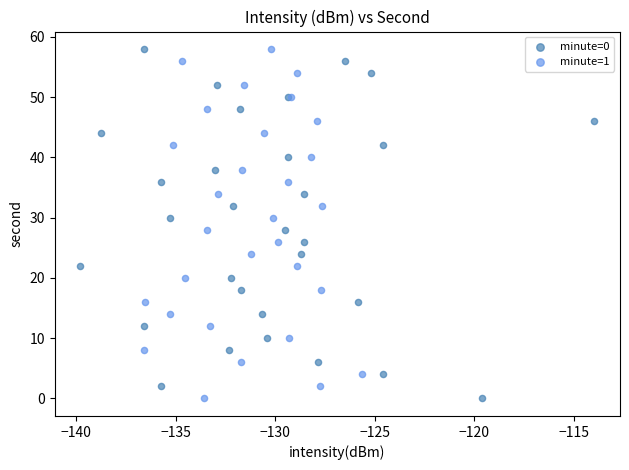

What are all the series names shown in the legend?

minute=0, minute=1